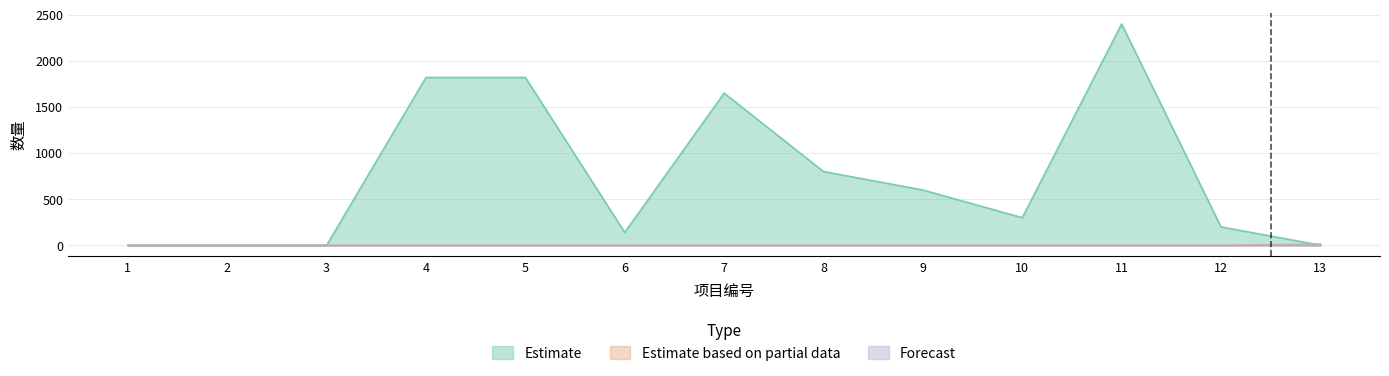

Which series changed the most between 12 and 13?

Estimate